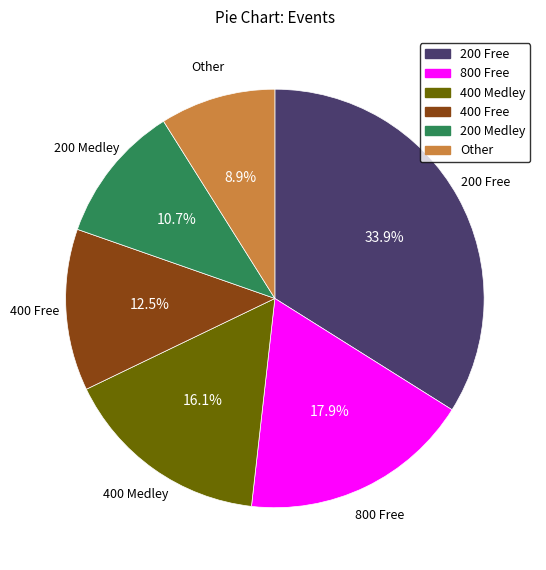

Is the sum of 400 Medley and 200 Medley greater than half?

No